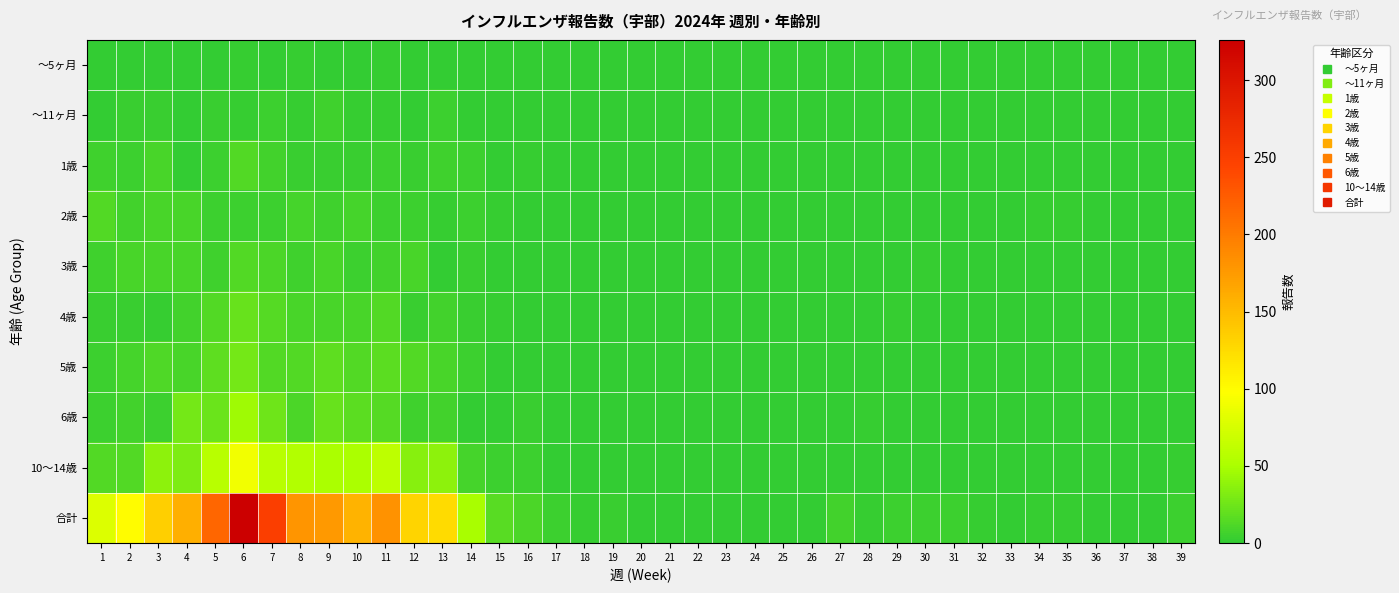

Which series has the largest range (max minus min)?

合計